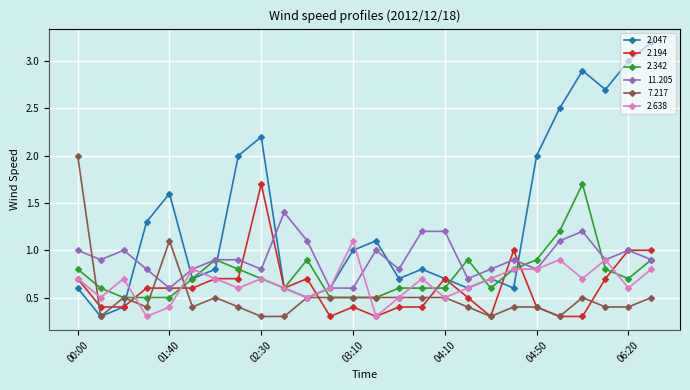

How many distinct data groups are displayed?

6